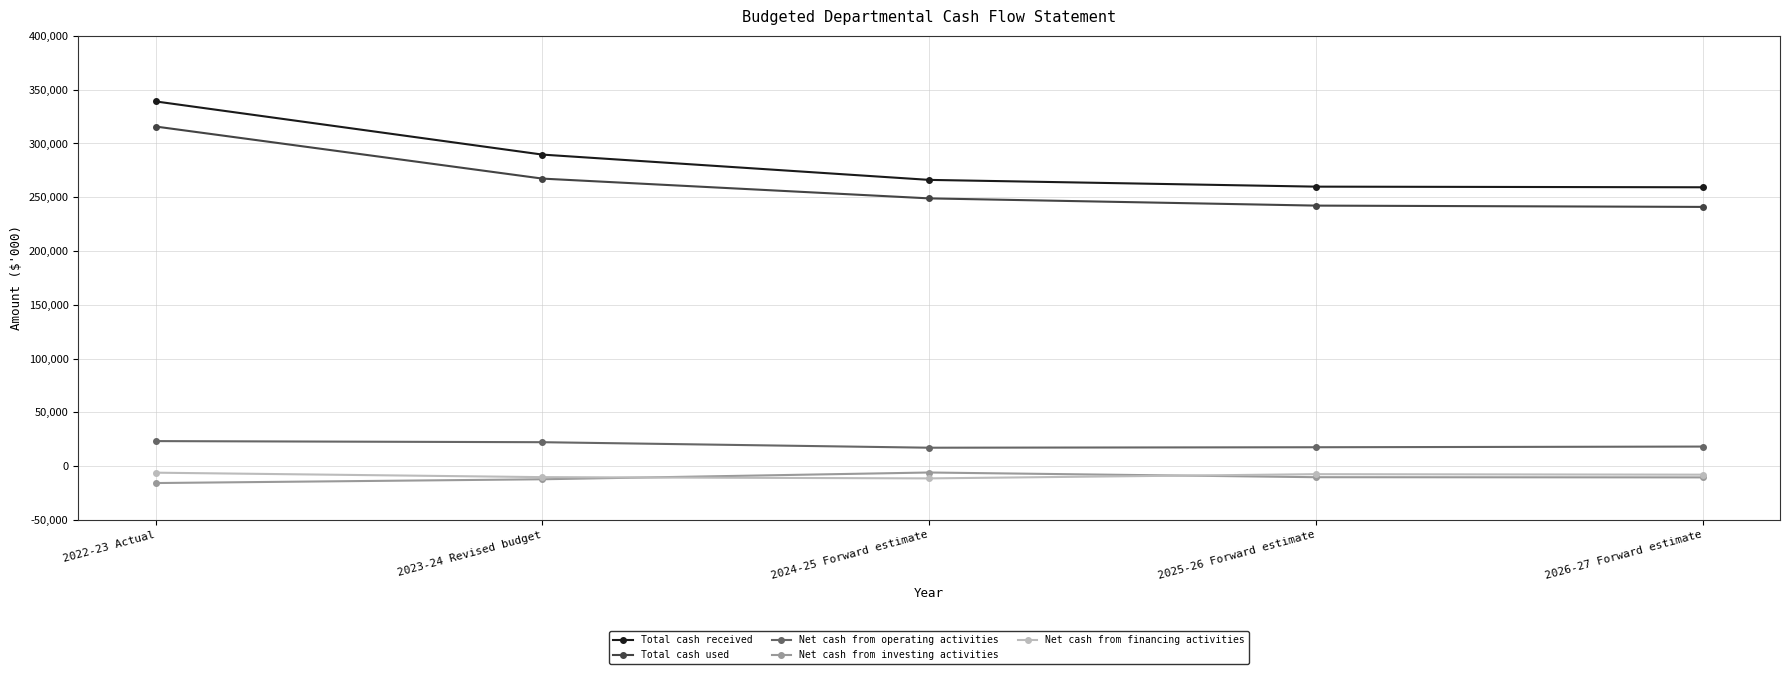

Which series changed the most between 2022-23 Actual and 2023-24 Revised budget?

Total cash received